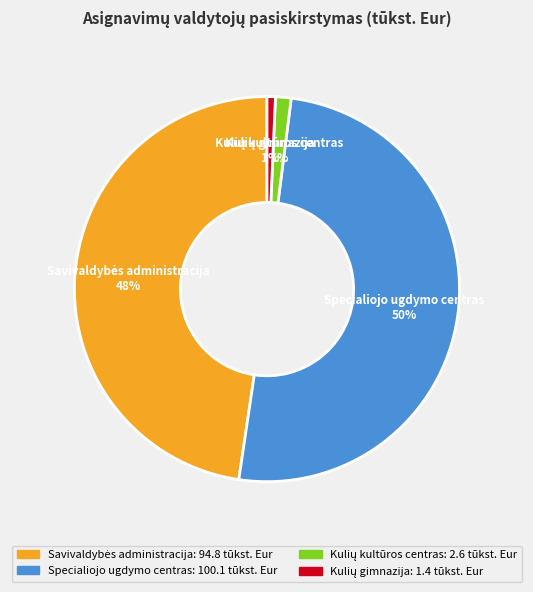

What is the largest slice in the pie chart?

Specialiojo ugdymo centras